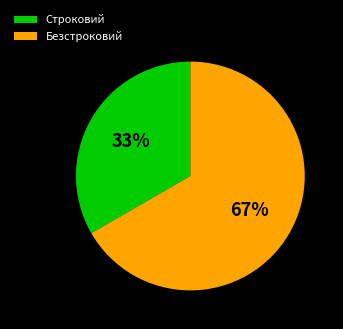

Is it true that Строковий is 22% of the pie?

False